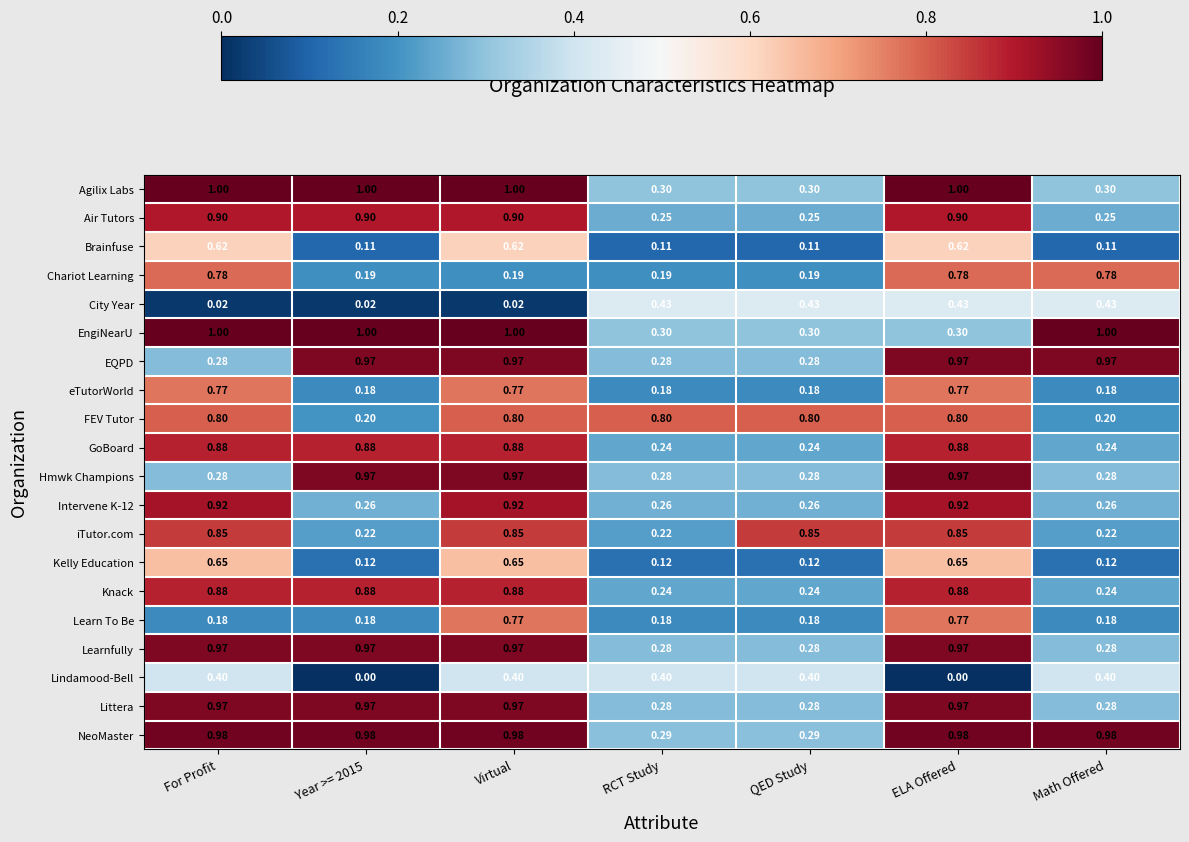

At which category is the sum across all series the highest?

Virtual